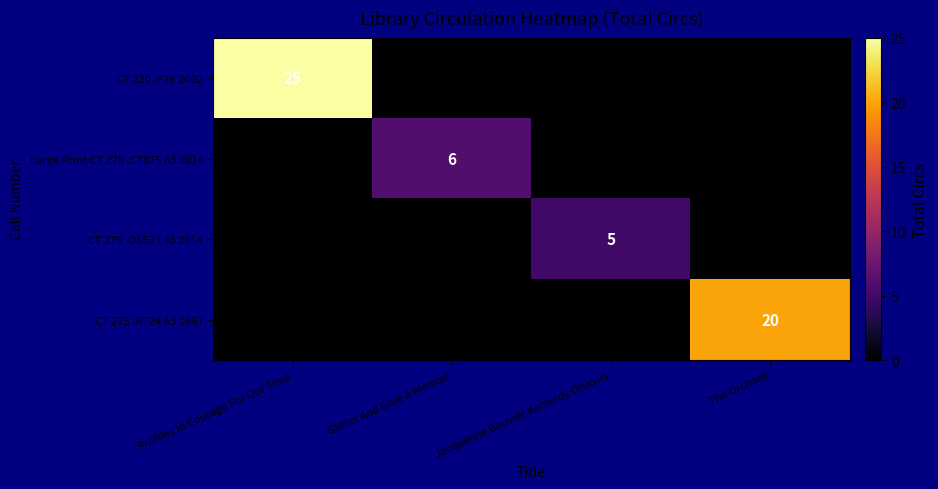

The value of Large Print CT 275 .C7875 A3 2014 at Glitter And Glue A Memoir is 6. True or false?

True